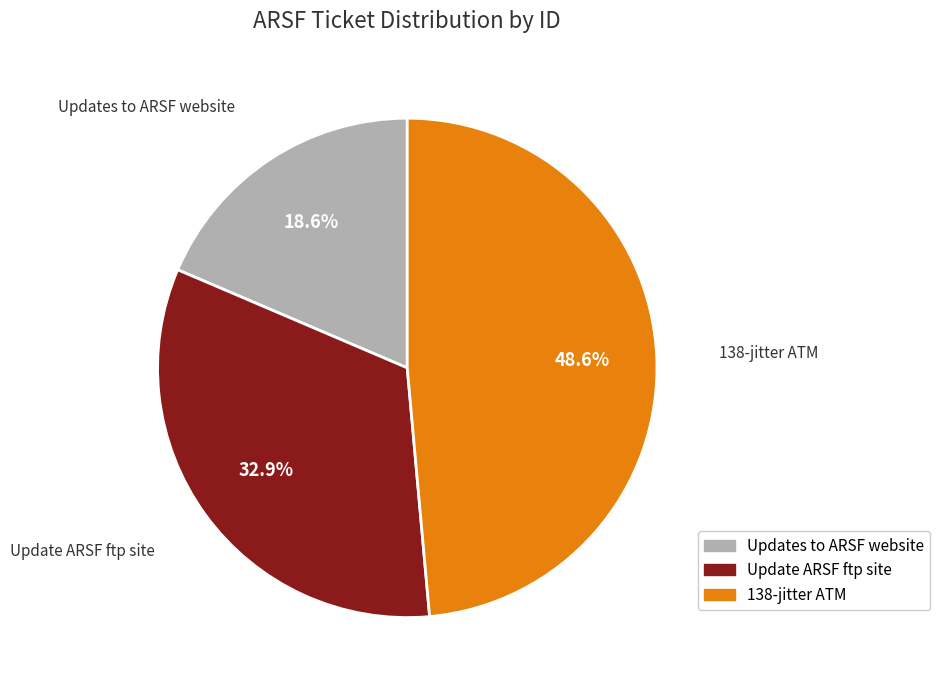

Is it true that Update ARSF ftp site is 33% of the pie?

True